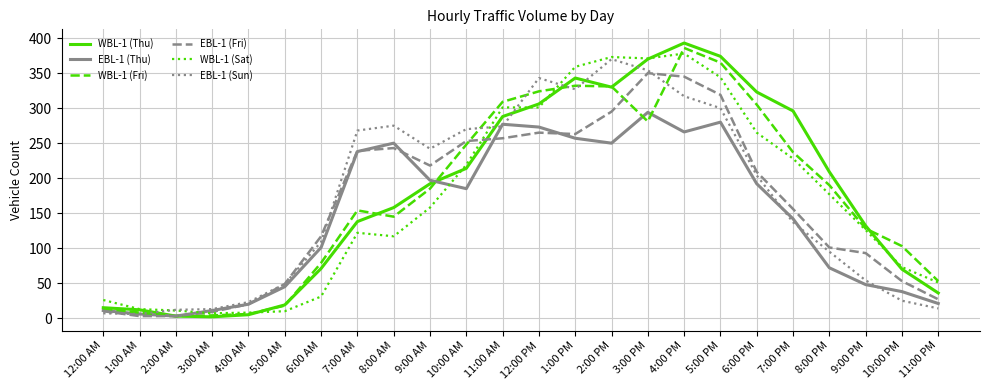

Which category has the highest value in the EBL-1 (Thu) series?

3:00 PM